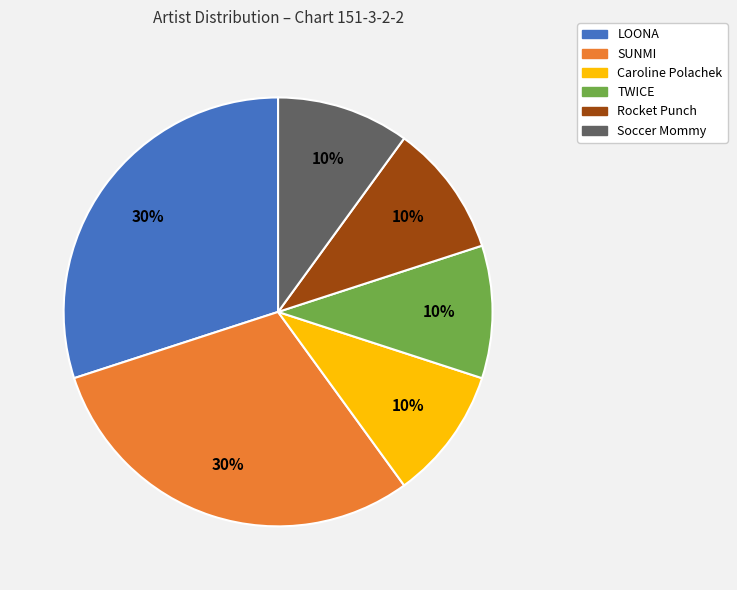

To the nearest percent, what percentage of the pie is LOONA?

30%